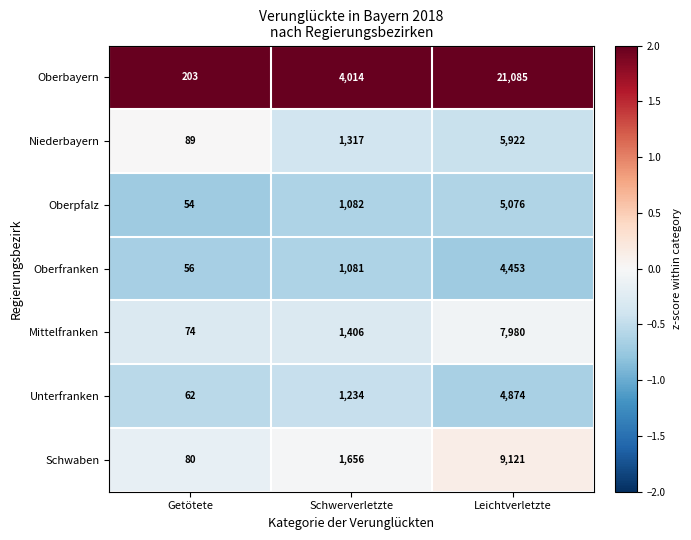

The Mittelfranken series shows 74 at Getötete. True or false?

True